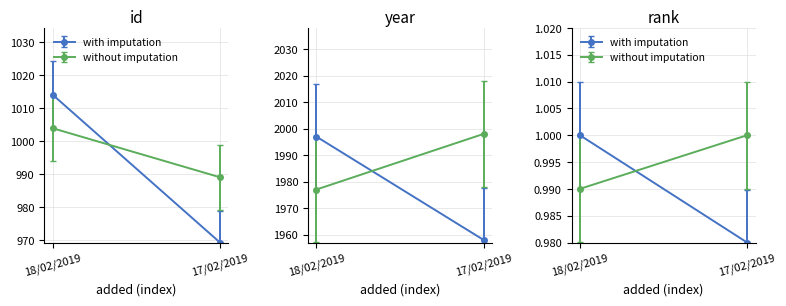

What value does the rank series have at 18/02/2019?

1